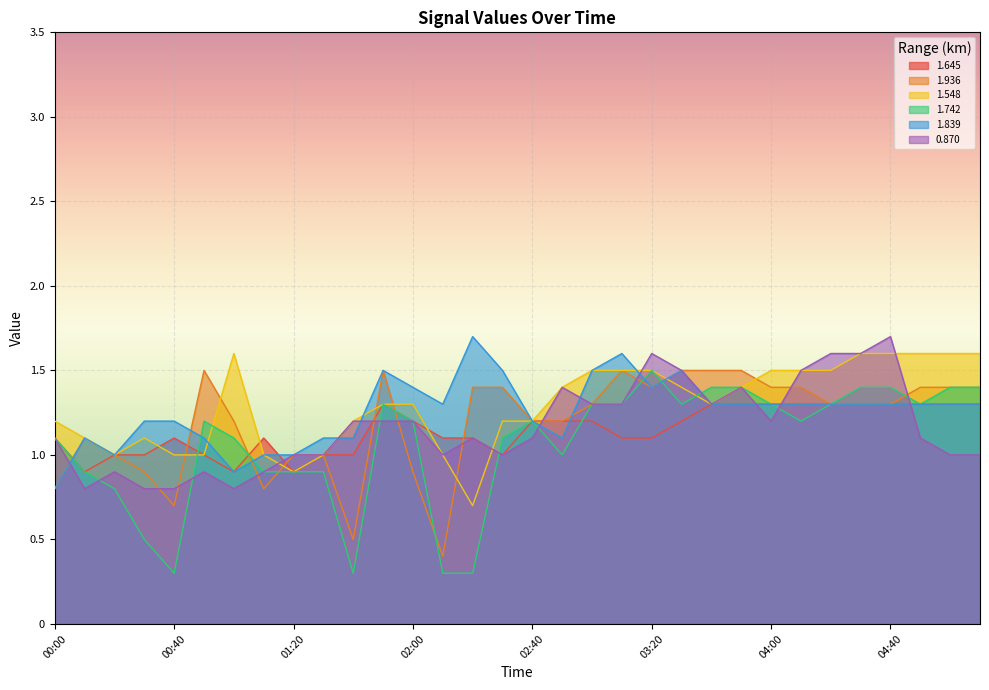

How many data points in 1.742 are less than 1?

10